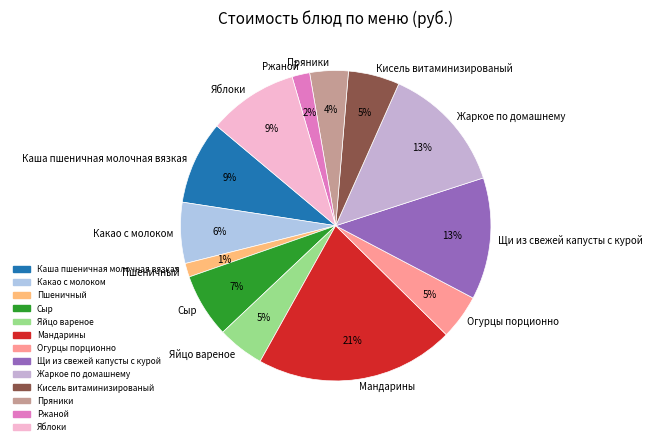

Is the sum of Щи из свежей капусты с курой and Сыр greater than half?

No